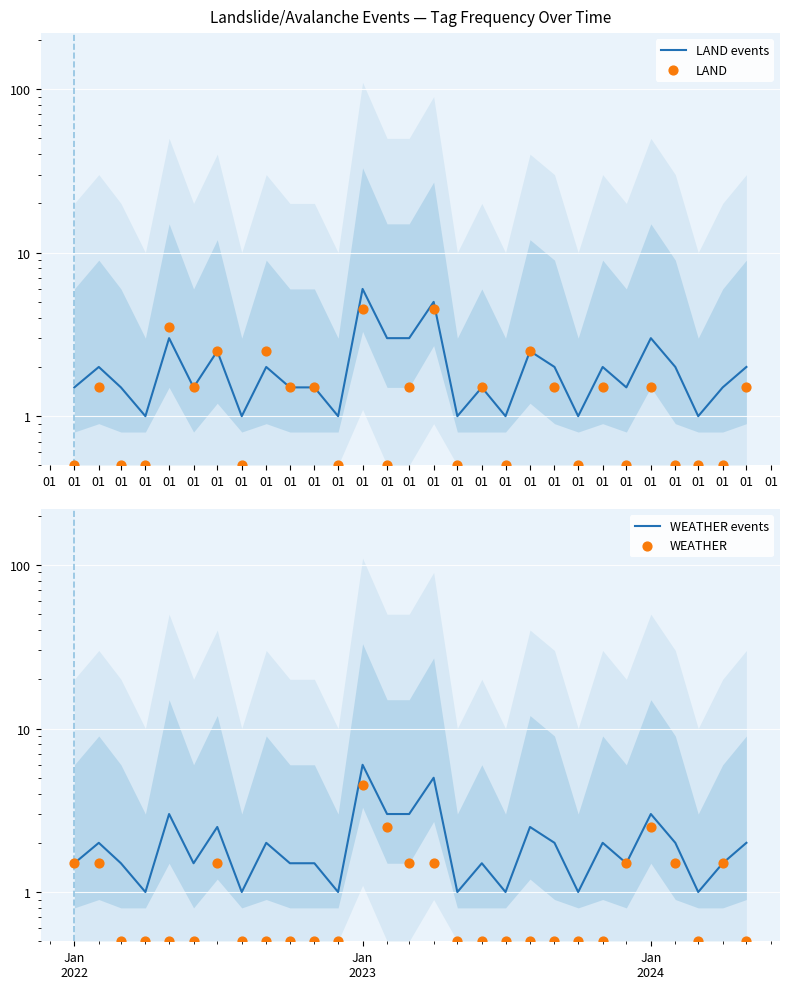

Which series has the largest total across all categories?

LAND events